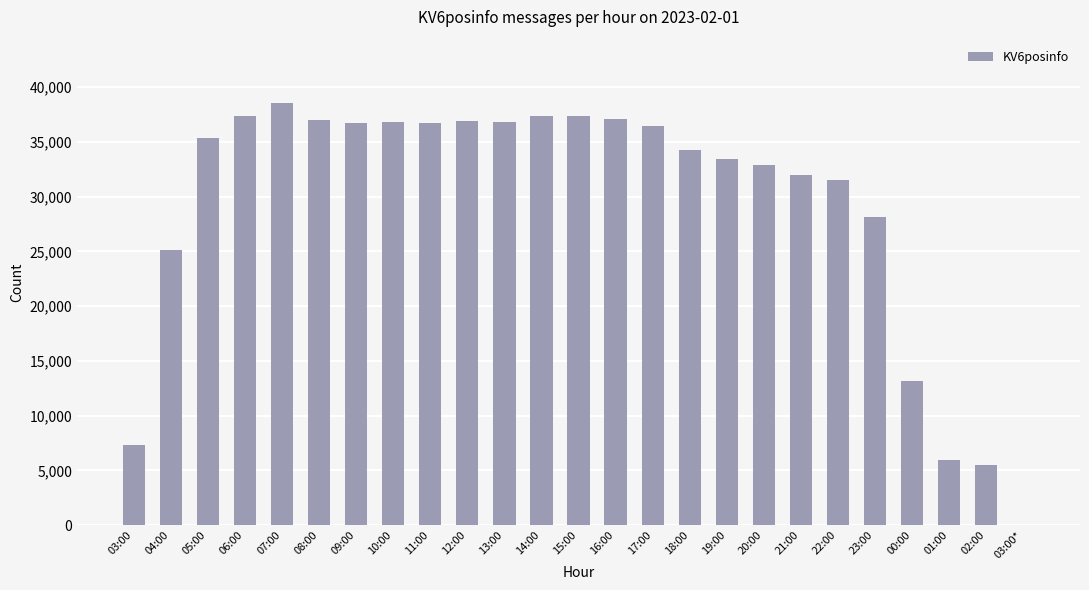

Approximately how many times larger is the value at 20:00 compared to 09:00?

0.9